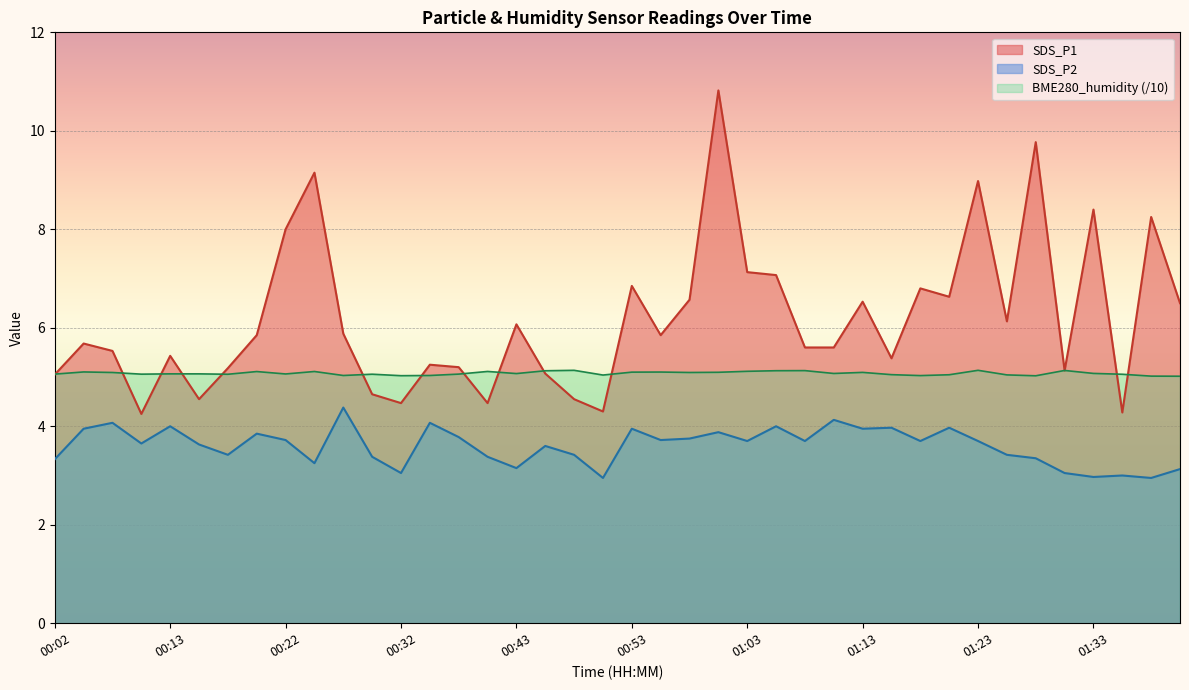

True or false: SDS_P2 and SDS_P1 cross at least once.

False